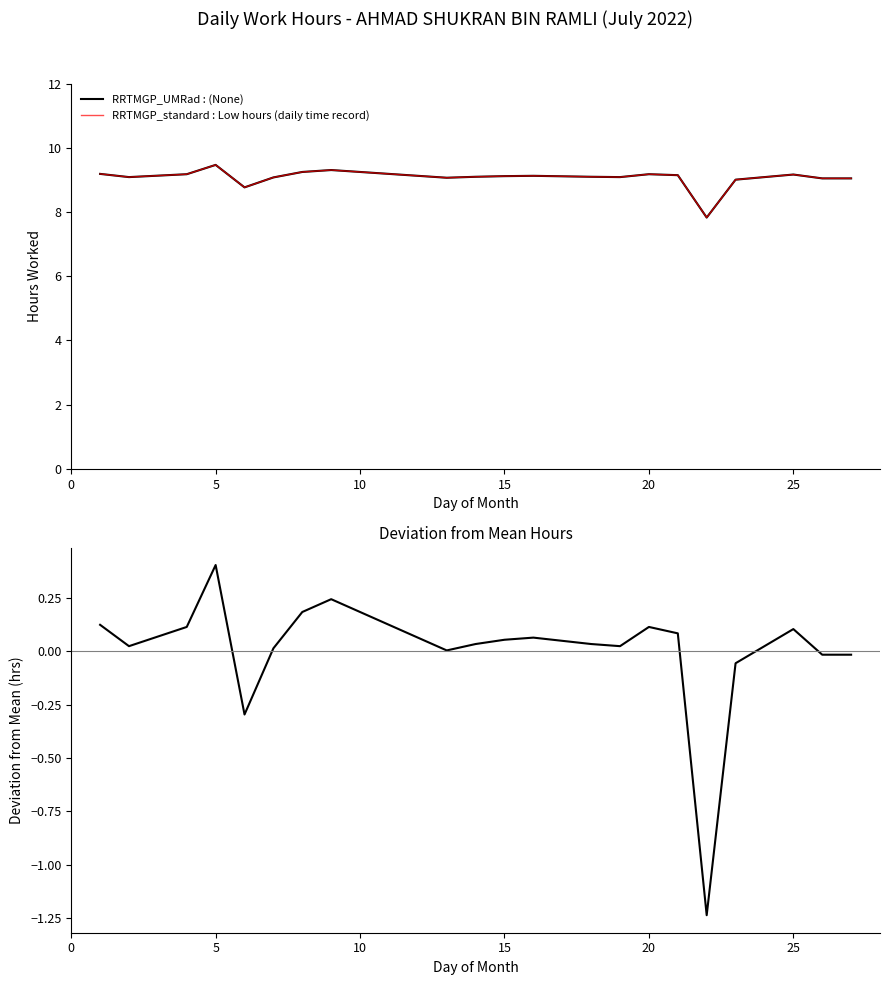

How many data points in RRTMGP_standard : Low hours (daily time record) are less than 9?

2